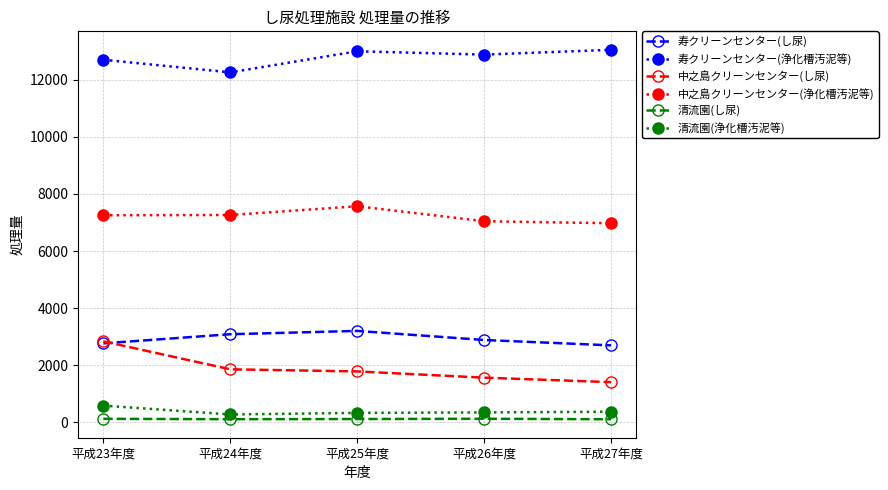

What is the difference between the maximum and minimum values in the 中之島クリーンセンター(し尿) series?

1428